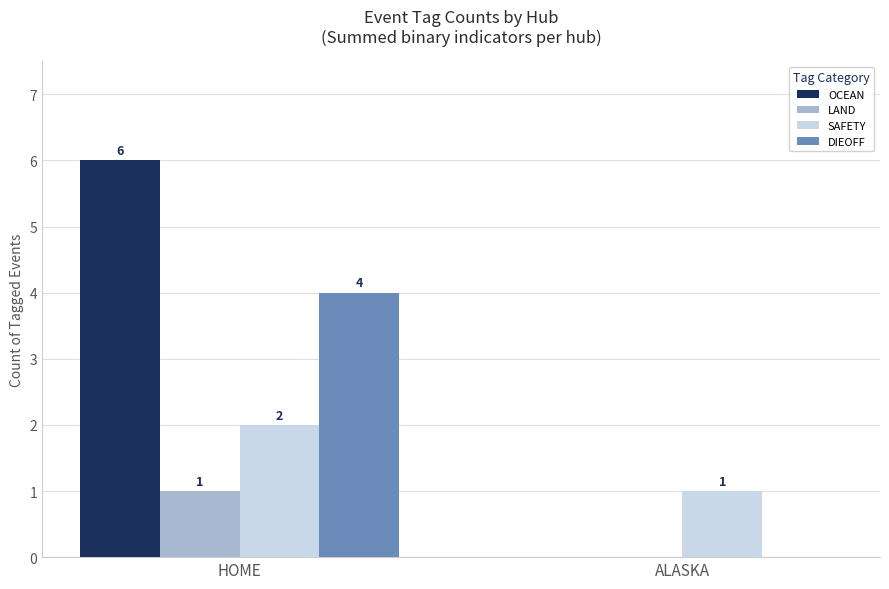

What value does the DIEOFF series have at HOME?

4